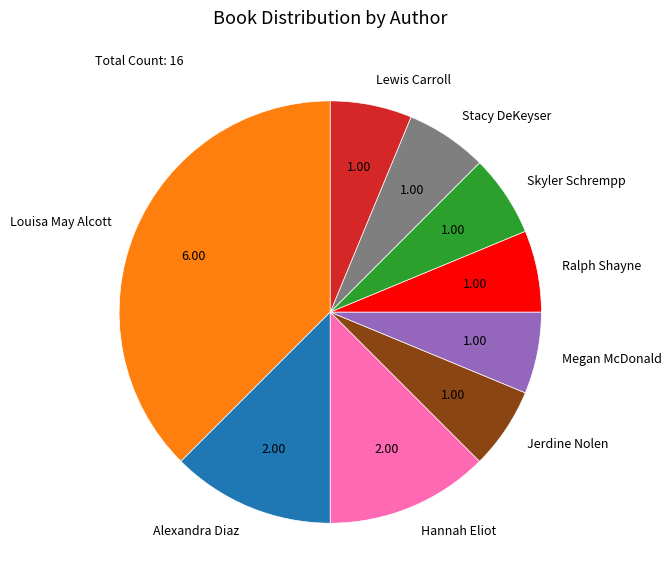

Is the sum of Alexandra Diaz and Ralph Shayne greater than half?

No